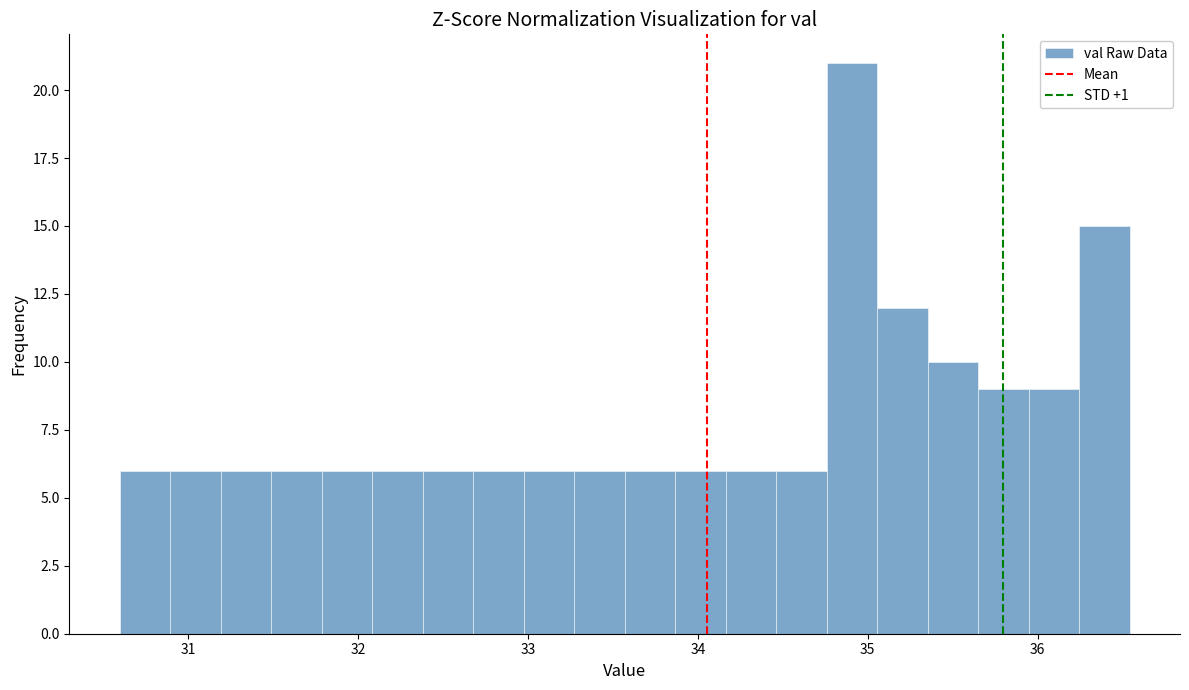

Around what value on the x-axis is the tallest bar? Give the approximate position of its centre, as read against the axis.

34.9